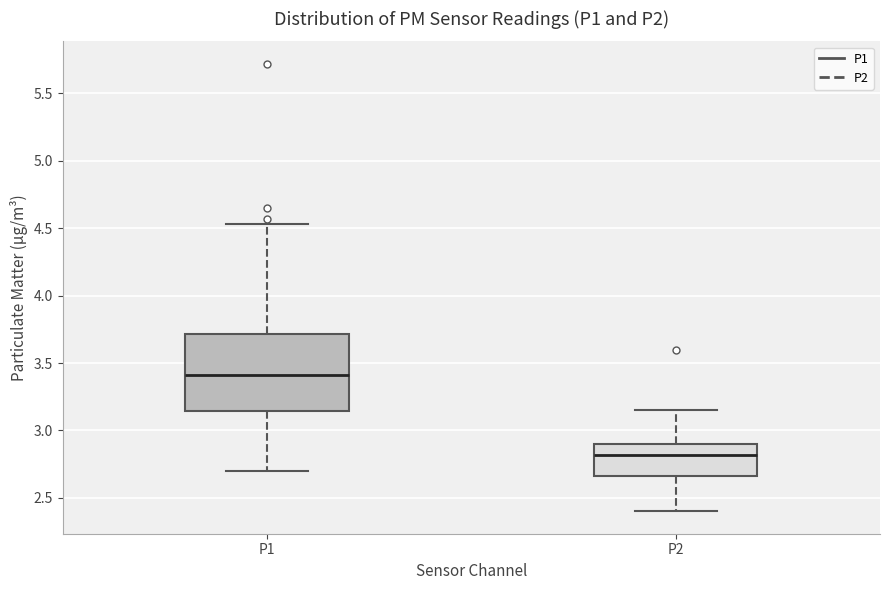

Reading left to right, read every box against the y-axis: the position of its median line, the range the box covers, and the ends of its whiskers. The values are not printed on the chart, so give them approximately, as read against the axis.

P1: median 3.40, box 3.15 to 3.70, whiskers 2.70 to 4.55
P2: median 2.80, box 2.65 to 2.90, whiskers 2.40 to 3.15